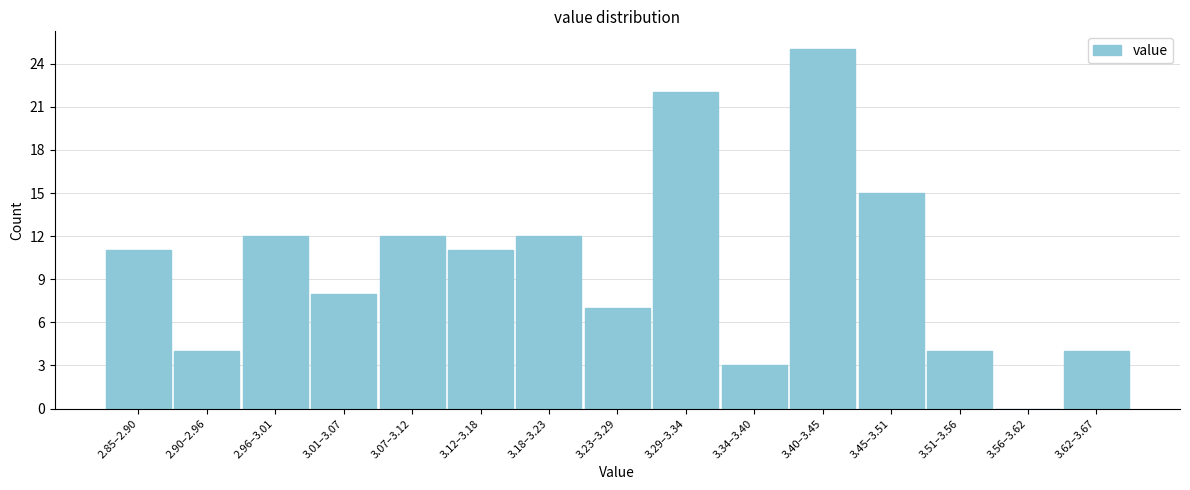

Reading left to right, list all the values displayed in this chart.

2.85–2.90=11	2.90–2.96=4	2.96–3.01=12	3.01–3.07=8	3.07–3.12=12	3.12–3.18=11	3.18–3.23=12	3.23–3.29=7	3.29–3.34=22	3.34–3.40=3	3.40–3.45=25	3.45–3.51=15	3.51–3.56=4	3.56–3.62=0	3.62–3.67=4